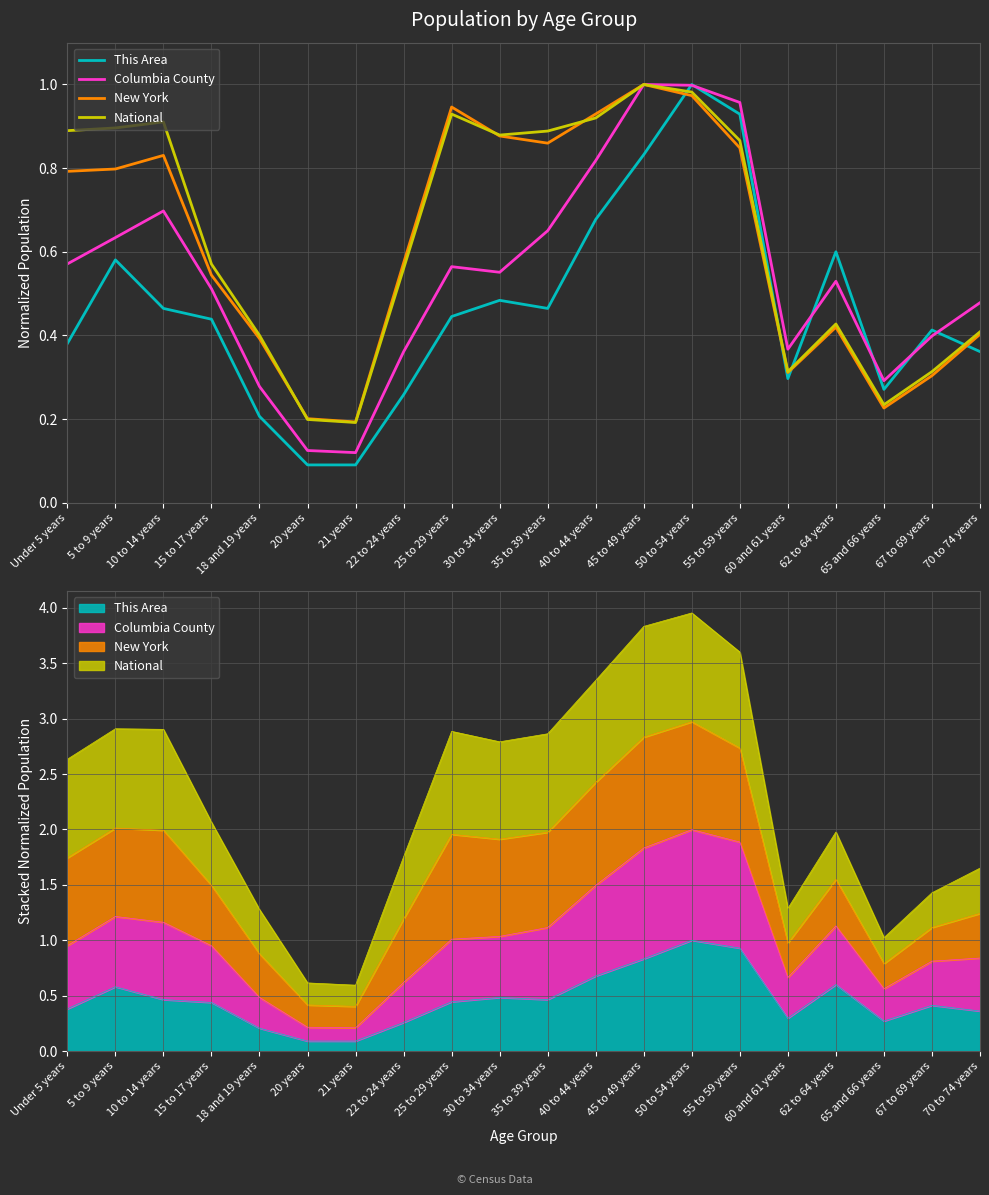

What is the sum of all New York values?

12.4